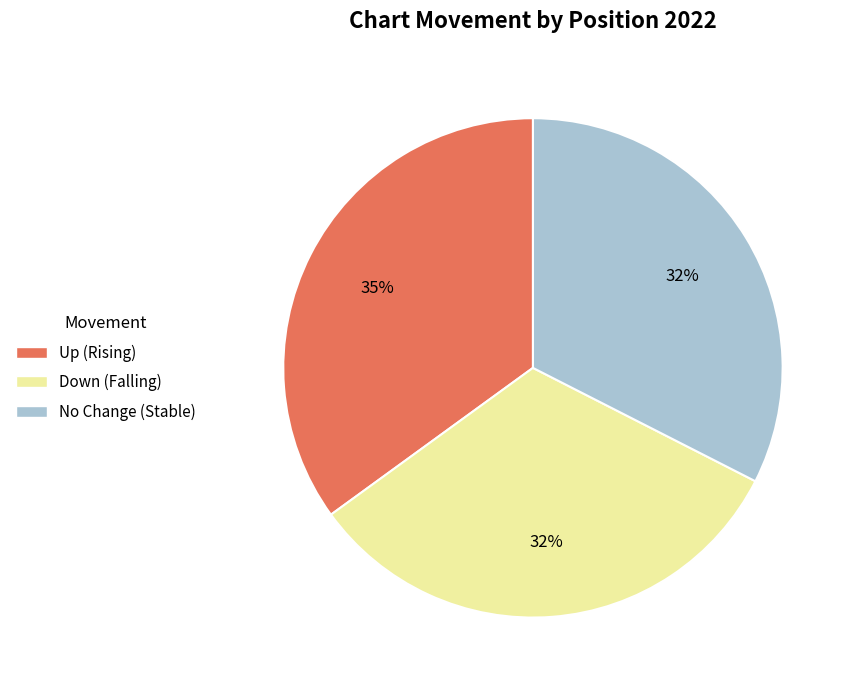

What is the ratio of the value at No Change (Stable) to the value at Down (Falling)?

1.0